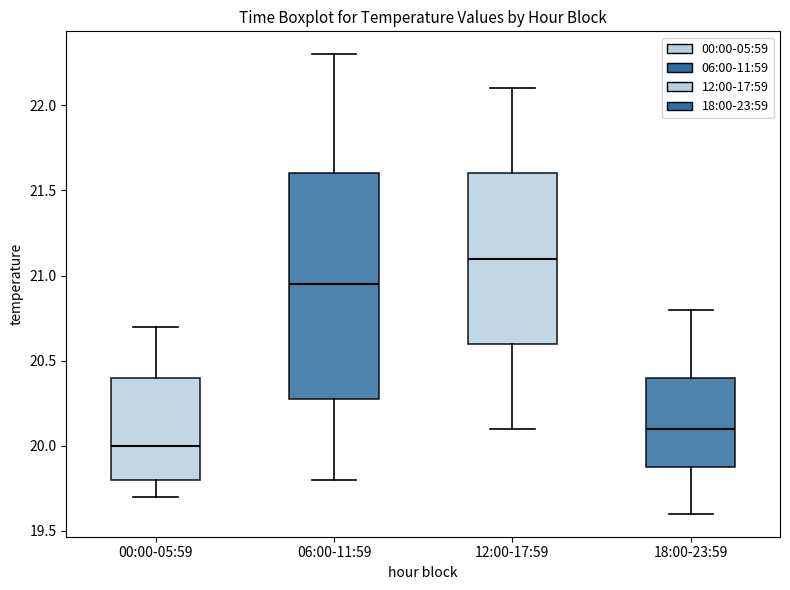

Reading left to right, read every box against the y-axis: the position of its median line, the range the box covers, and the ends of its whiskers. The values are not printed on the chart, so give them approximately, as read against the axis.

00:00-05:59: median 20.00, box 19.80 to 20.40, whiskers 19.70 to 20.70
06:00-11:59: median 20.95, box 20.30 to 21.60, whiskers 19.80 to 22.30
12:00-17:59: median 21.10, box 20.60 to 21.60, whiskers 20.10 to 22.10
18:00-23:59: median 20.10, box 19.90 to 20.40, whiskers 19.60 to 20.80